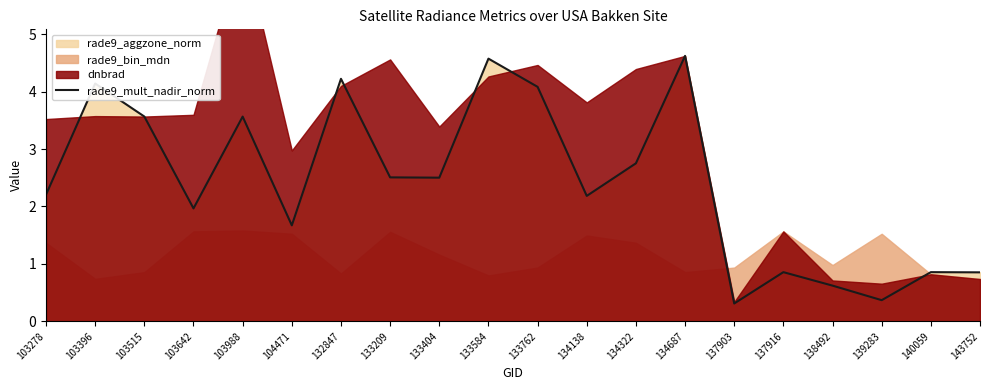

How many data points are less than 2?

8